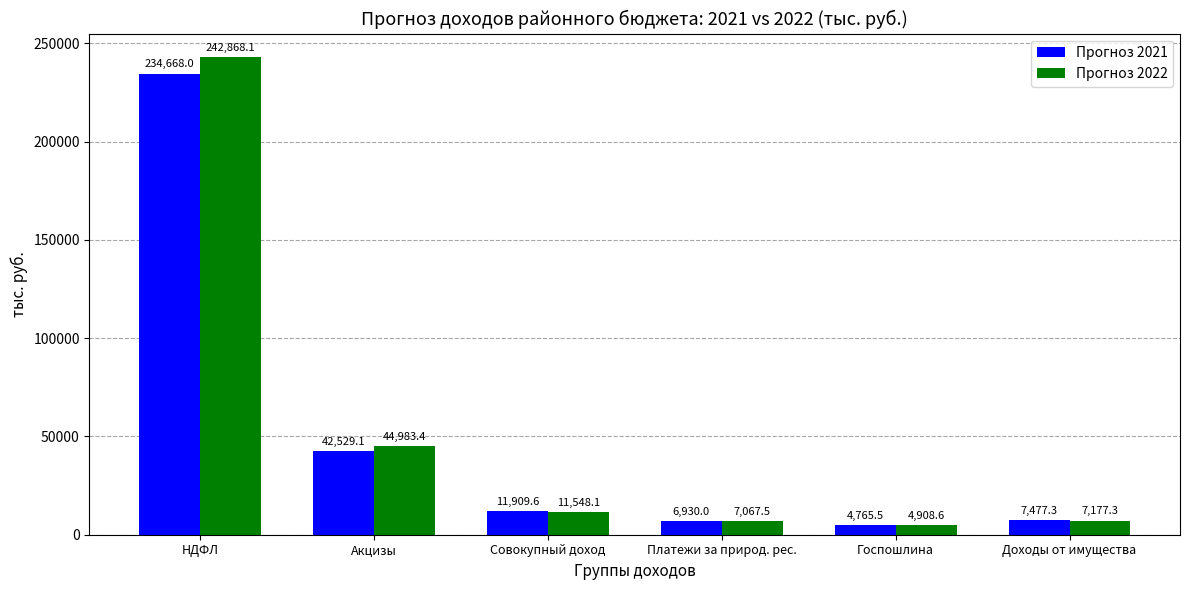

The Прогноз 2022 series shows 7067.5 at Платежи за природ. рес.. True or false?

True